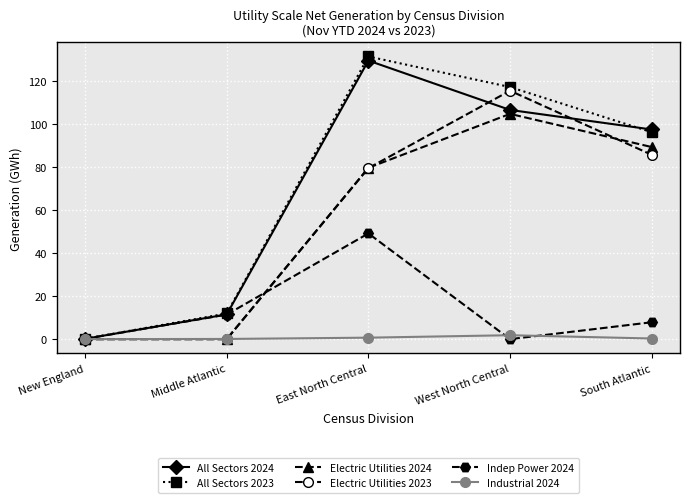

What position from the left is West North Central?

4